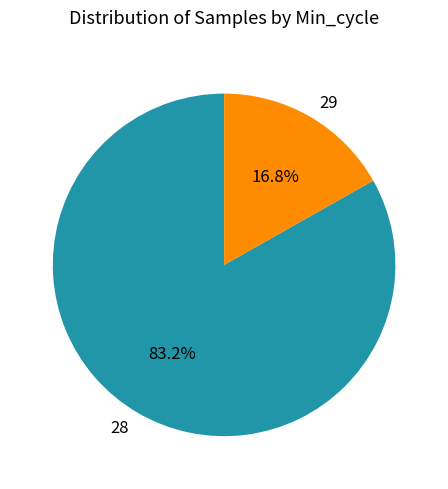

Which has a higher value, 29 or 28?

28